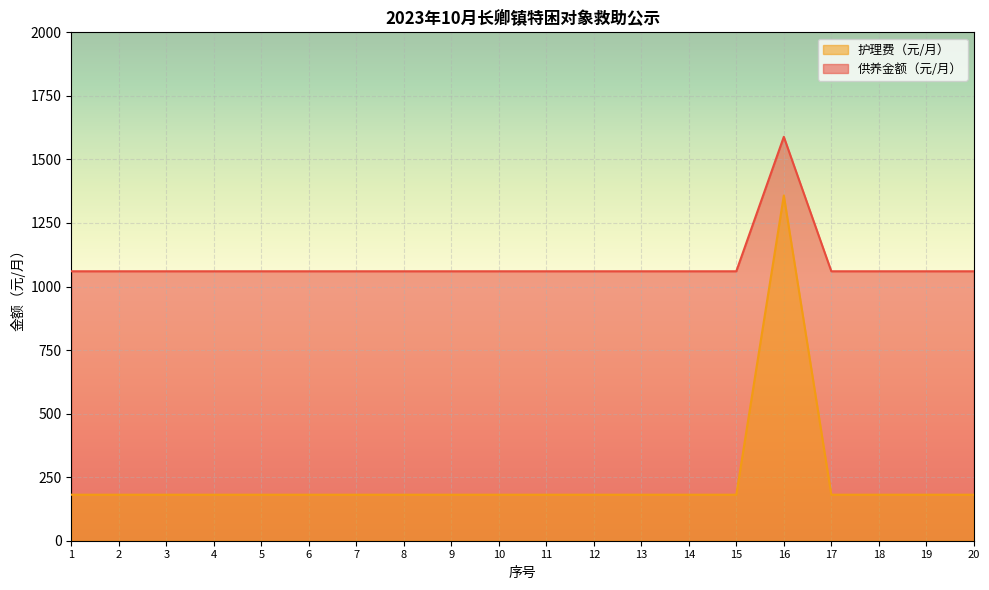

What is the difference between the highest and lowest values at 16?

231